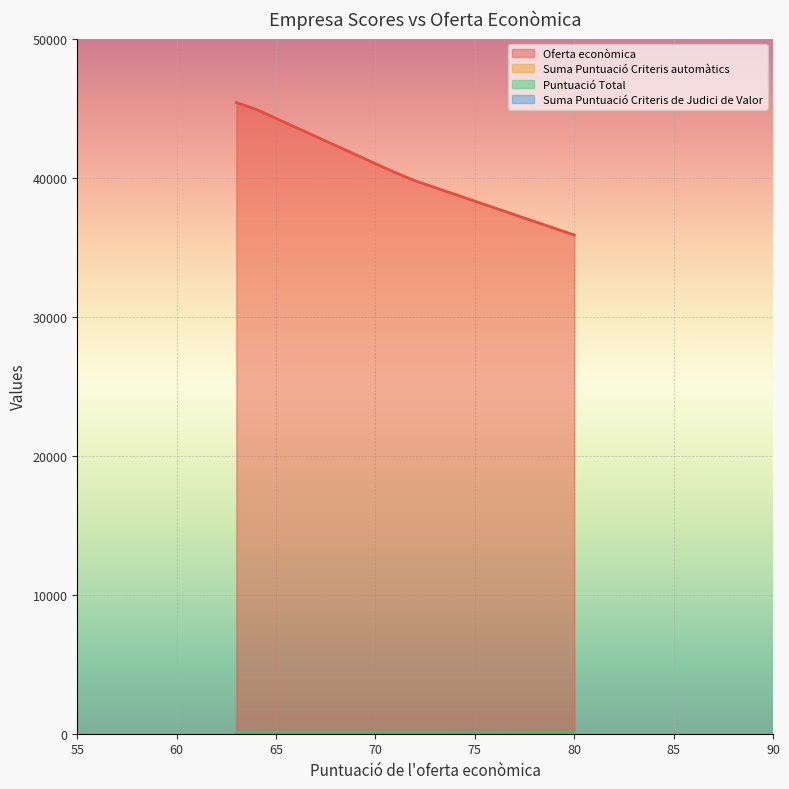

What is the minimum value for Oferta econòmica?

35868.7